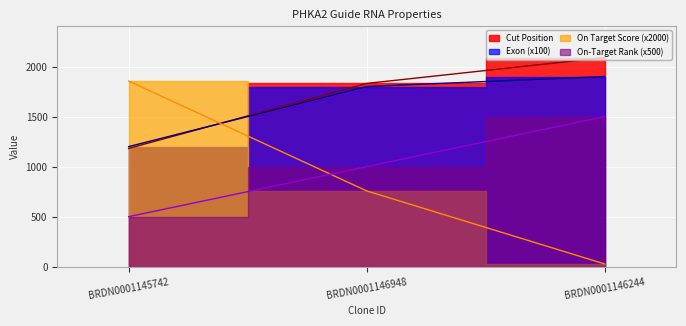

Reading left to right, extract all data points from this chart.

Cut Position: BRDN0001145742=1182.0	BRDN0001146948=1831.0	BRDN0001146244=2089.0
Exon: BRDN0001145742=1200.0	BRDN0001146948=1800.0	BRDN0001146244=1900.0
On Target Score: BRDN0001145742=1854.6	BRDN0001146948=757.4	BRDN0001146244=27.8
On-Target Rank: BRDN0001145742=500.0	BRDN0001146948=1000.0	BRDN0001146244=1500.0